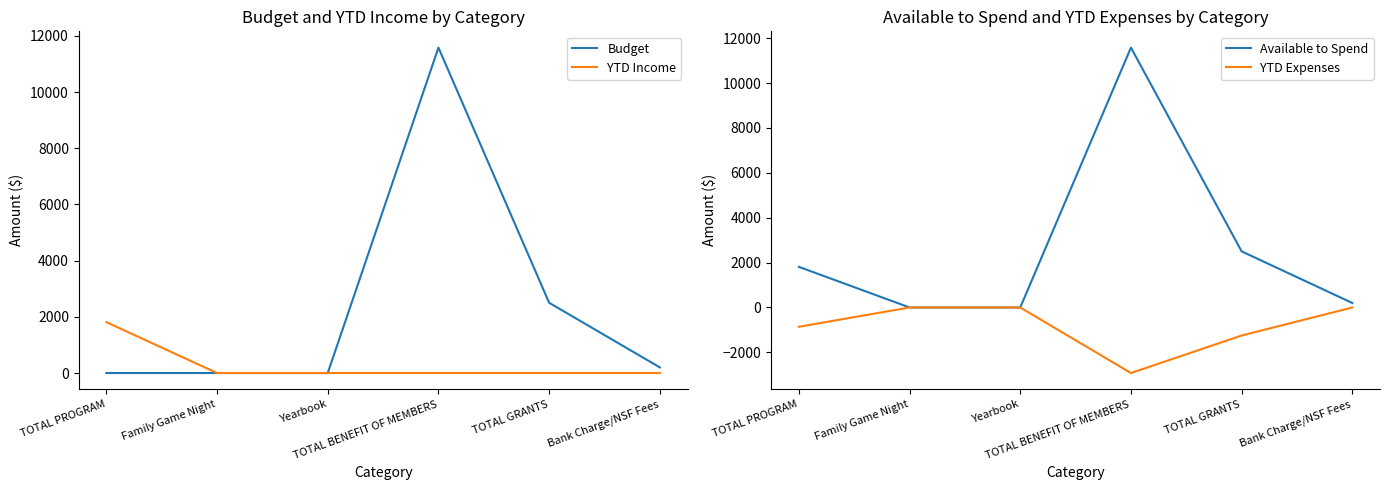

What is the label of the 5th point from the left?

TOTAL GRANTS